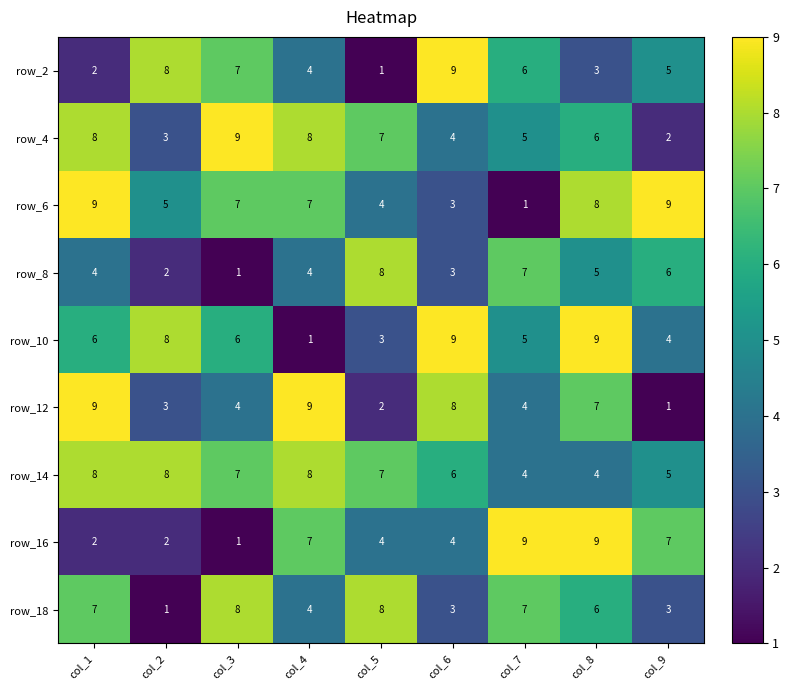

What is the average value of the row_2 series?

5